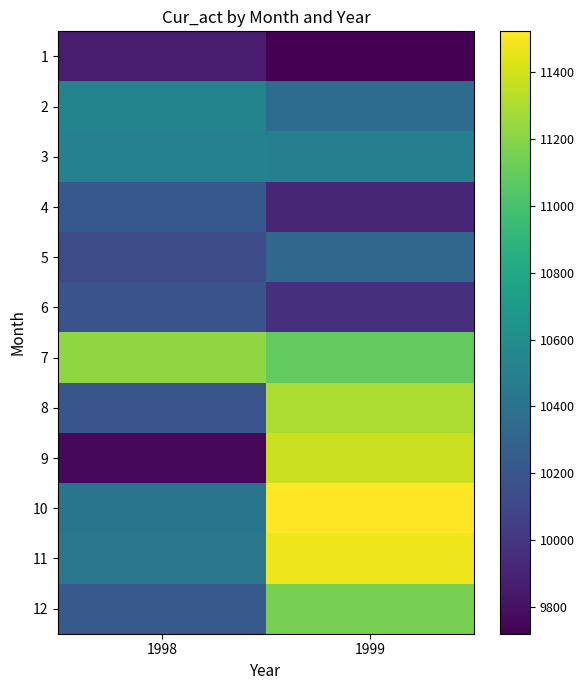

Rank the series by their maximum value, from lowest to highest.

1, 6, 4, 5, 3, 2, 12, 7, 8, 9, 11, 10